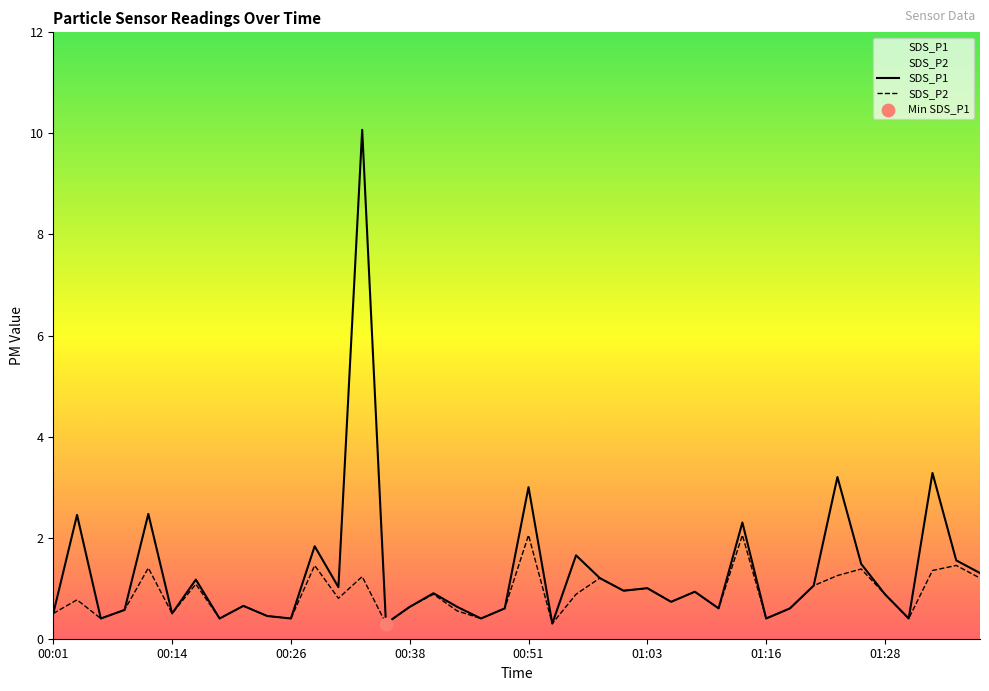

What are all the series names shown in the legend?

SDS_P1, SDS_P2